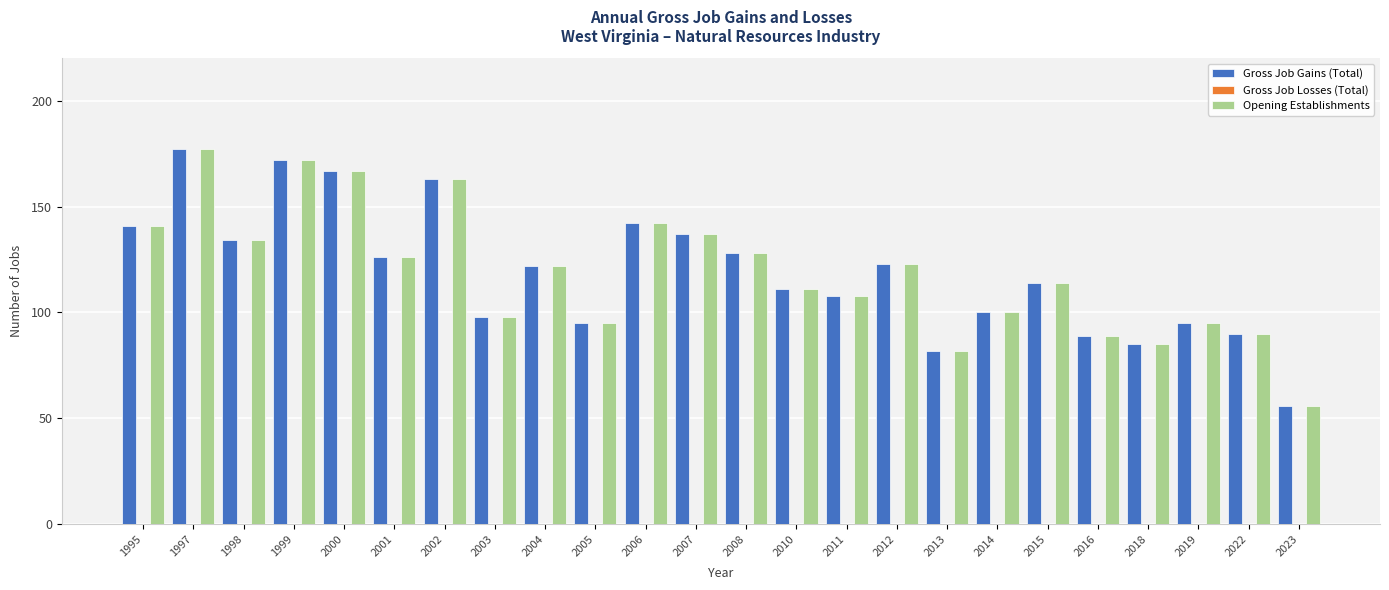

True or false: Opening Establishments has a value of 159 at 2003.

False